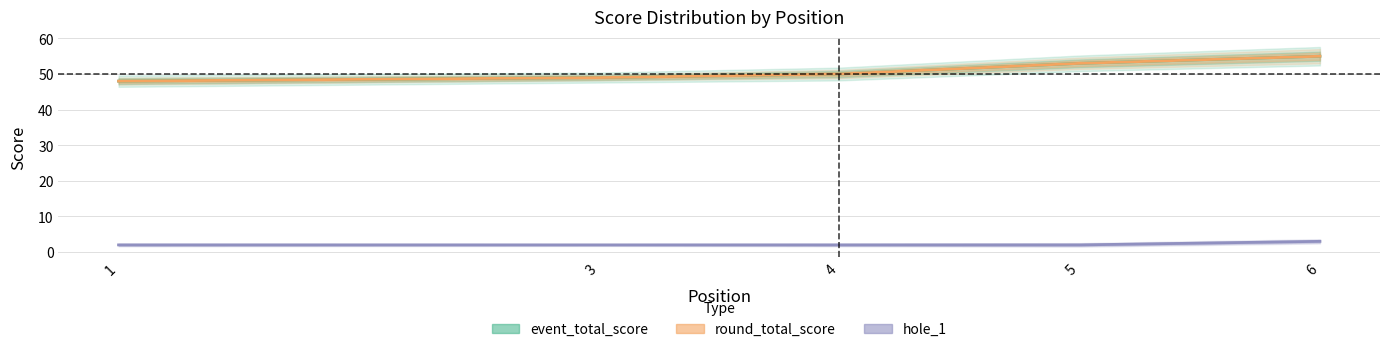

What is the average value of the event_total_score series?

51